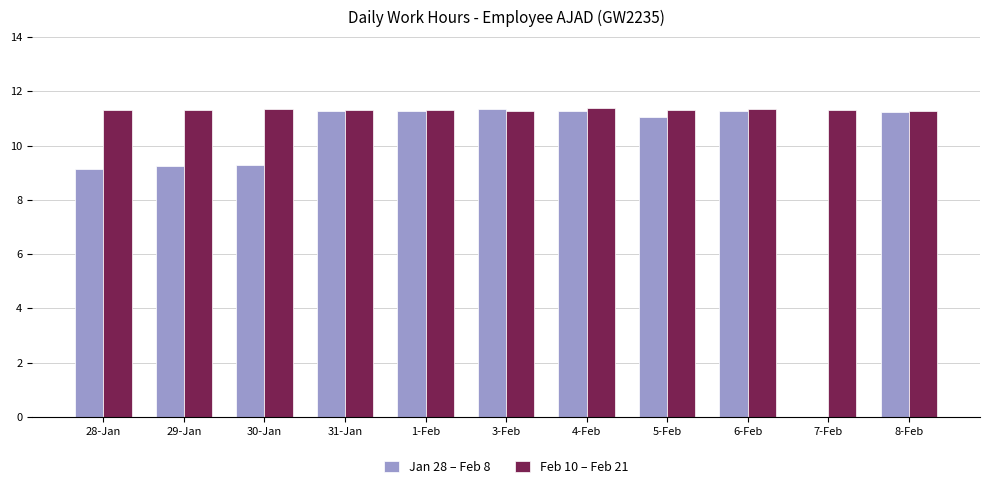

What is the greatest value displayed?

11.4